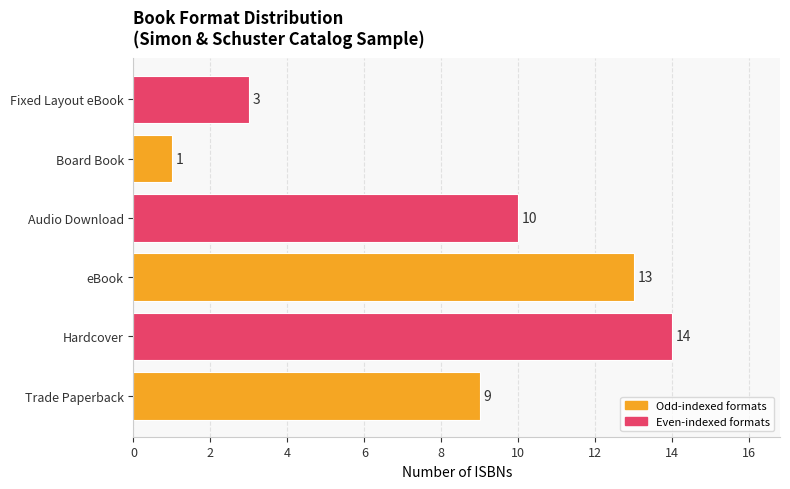

The value at Hardcover is 5. True or false?

False